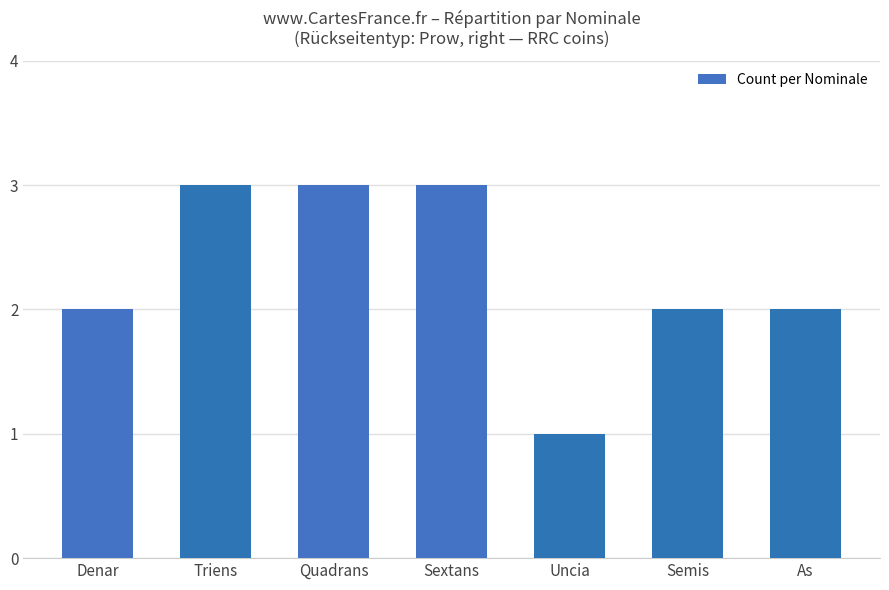

What is the label of the 4th bar from the left?

Sextans